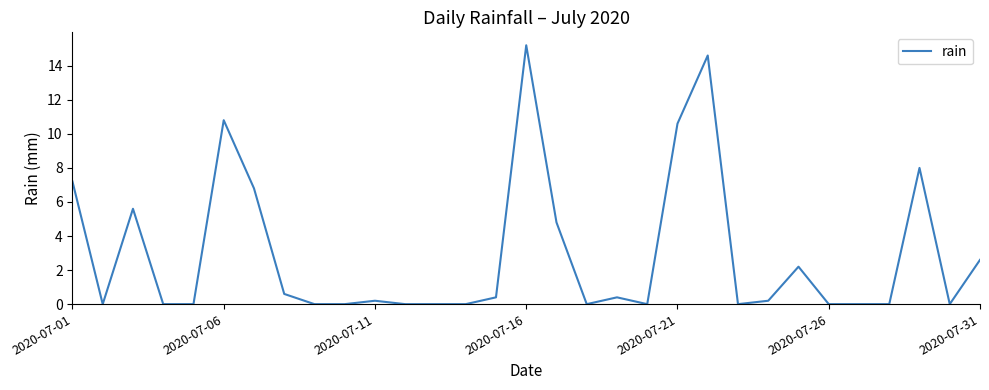

Is it true that the value at 2020-07-31 is 2.6?

True